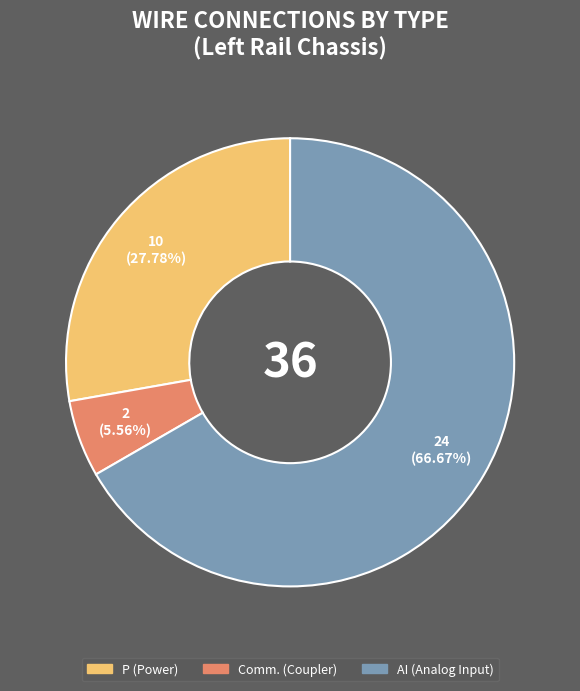

Is there any slice that represents more than half of the pie?

Yes